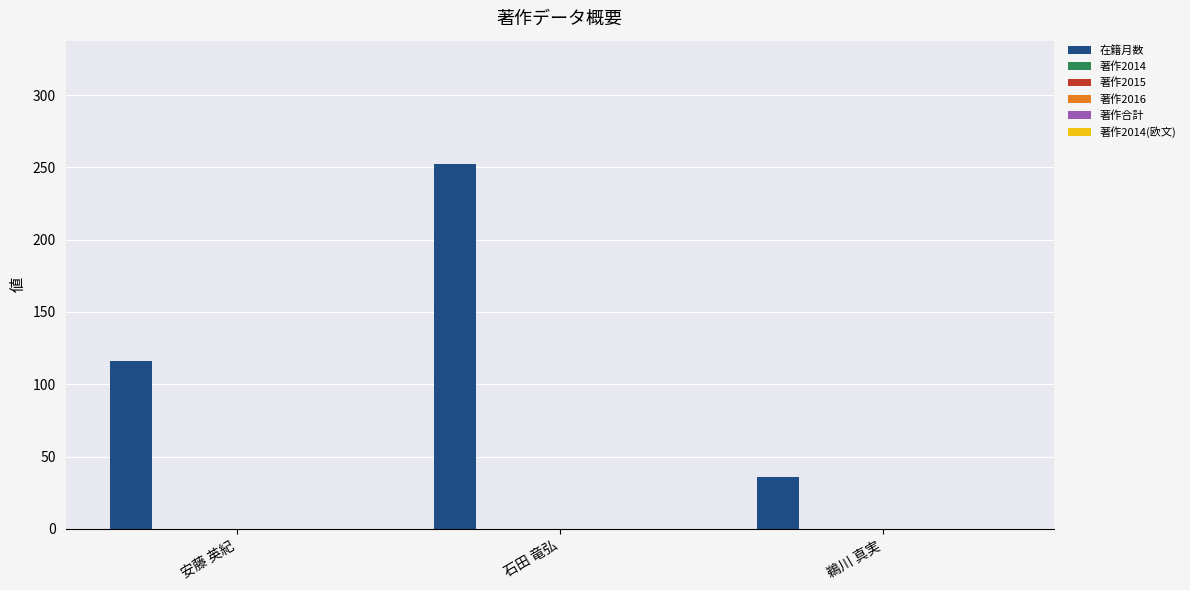

Reading left to right, what are all the values shown in this chart?

116	252	36